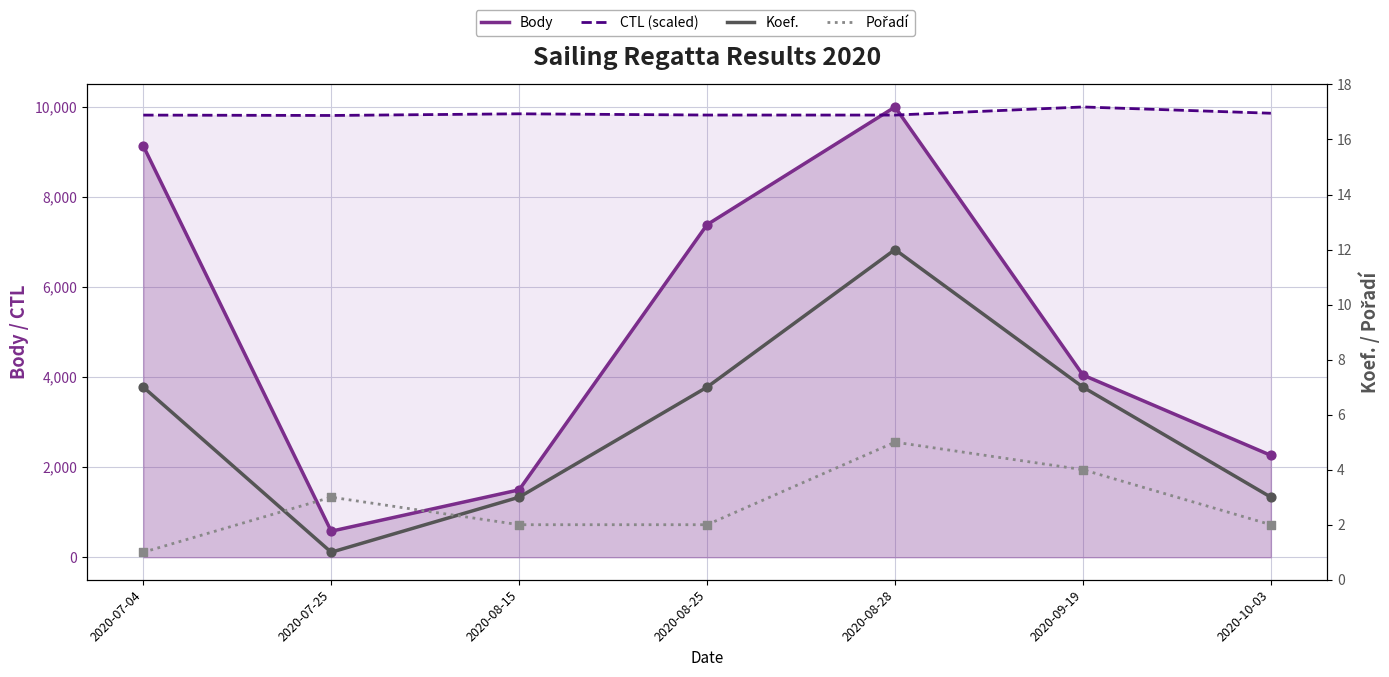

Which series has the largest total across all categories?

CTL (scaled)